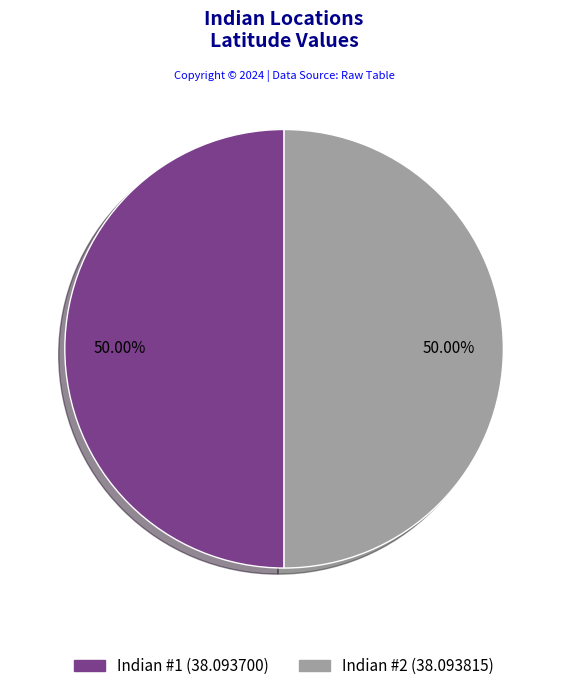

To the nearest percent, what is the combined percentage of Indian #1 and Indian #2?

100%